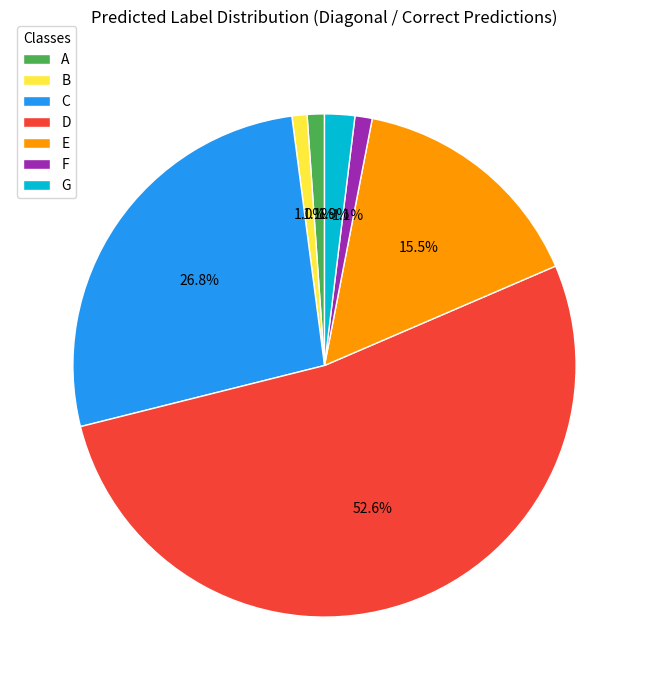

What is the majority slice?

D